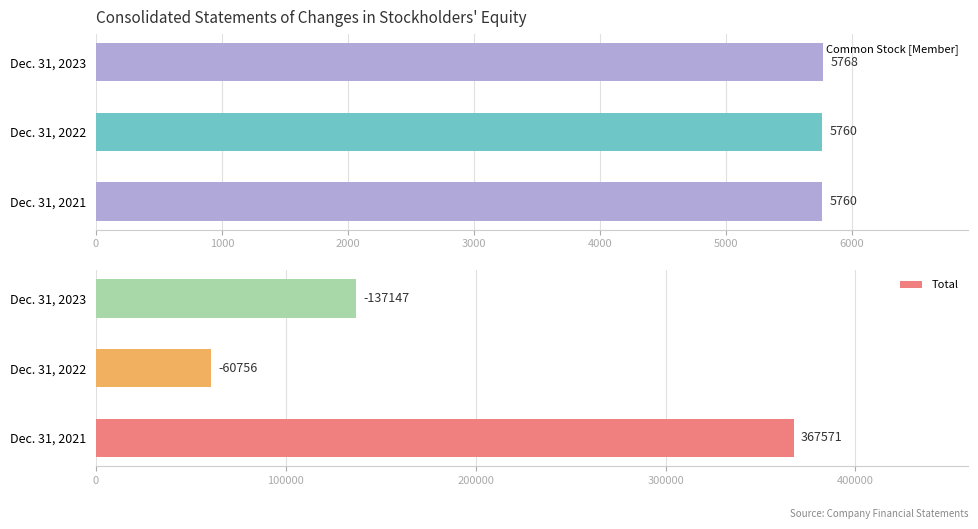

Is it true that Common Stock [Member] equals 5768 at Dec. 31, 2023?

True